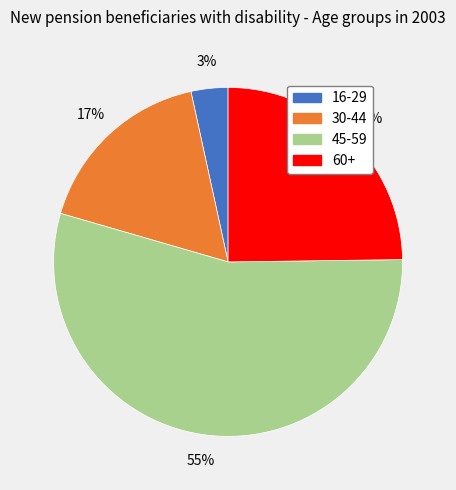

Is the sum of 30-44 and 45-59 greater than half?

Yes